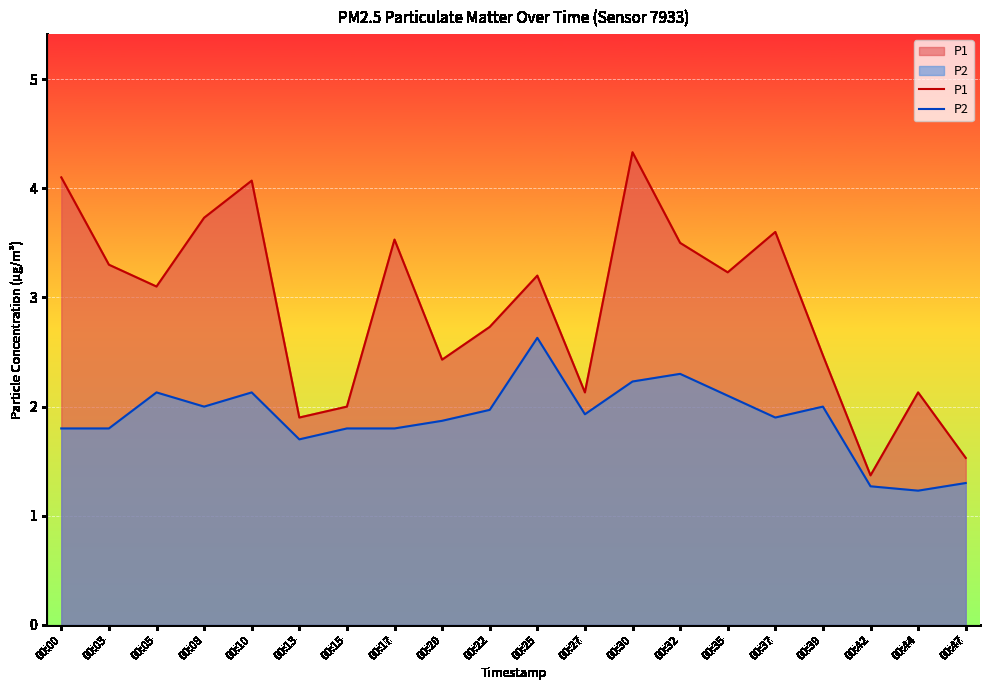

Reading left to right, what are all the values shown in this chart?

P1: 00:00=4.1	00:03=3.3	00:05=3.1	00:08=3.7	00:10=4.1	00:13=1.9	00:15=2.0	00:17=3.5	00:20=2.4	00:22=2.7	00:25=3.2	00:27=2.1	00:30=4.3	00:32=3.5	00:35=3.2	00:37=3.6	00:39=2.5	00:42=1.4	00:44=2.1	00:47=1.5
P2: 00:00=1.8	00:03=1.8	00:05=2.1	00:08=2.0	00:10=2.1	00:13=1.7	00:15=1.8	00:17=1.8	00:20=1.9	00:22=2.0	00:25=2.6	00:27=1.9	00:30=2.2	00:32=2.3	00:35=2.1	00:37=1.9	00:39=2.0	00:42=1.3	00:44=1.2	00:47=1.3